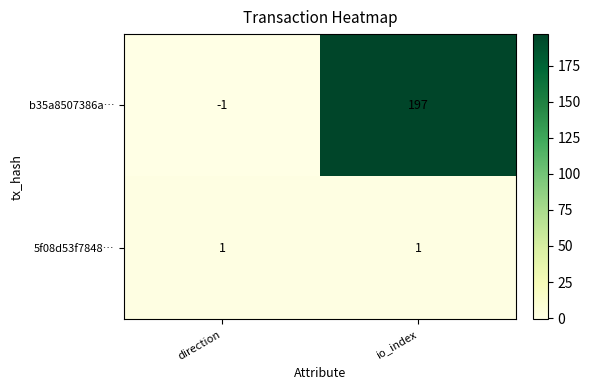

List the series in order of their peak value, lowest first.

5f08d53f7848…, b35a8507386a…